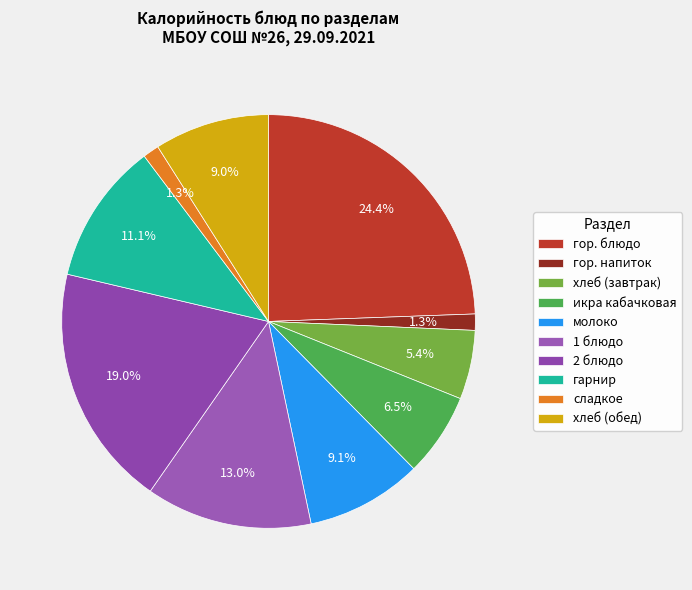

Which slice is the largest?

гор. блюдо